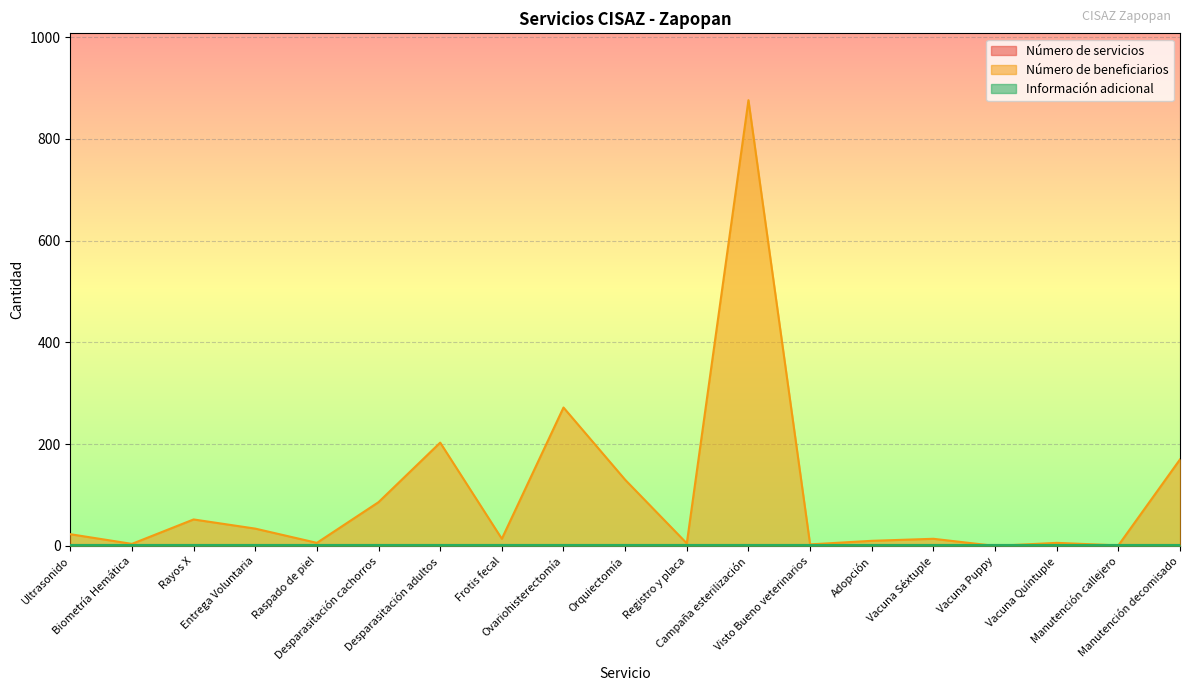

True or false: Número de servicios and Información adicional intersect in this chart.

False